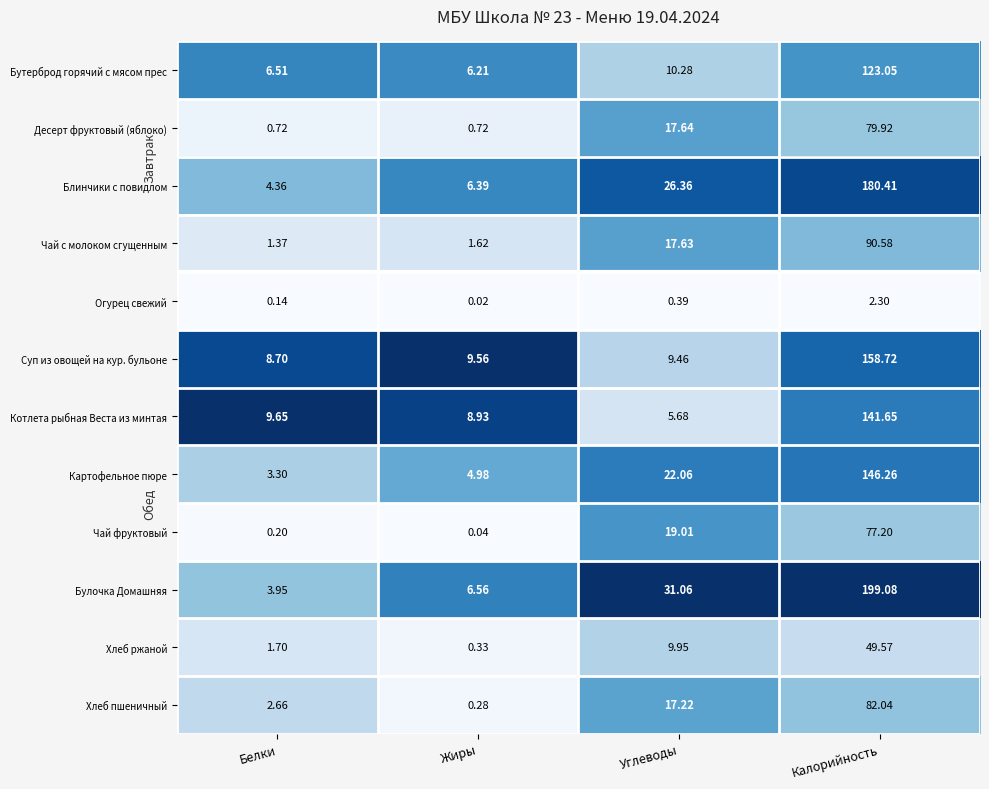

Which series has the largest range (max minus min)?

Булочка Домашняя